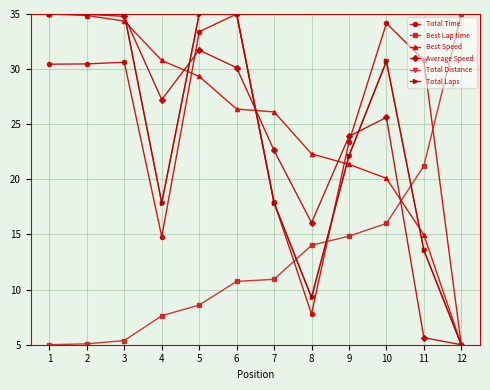

At which label does Best Lap time first exceed 10?

6